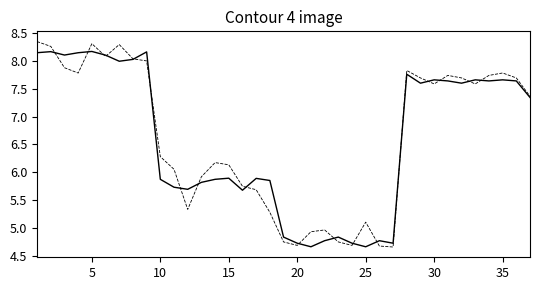

How many lines are shown in the chart?

2